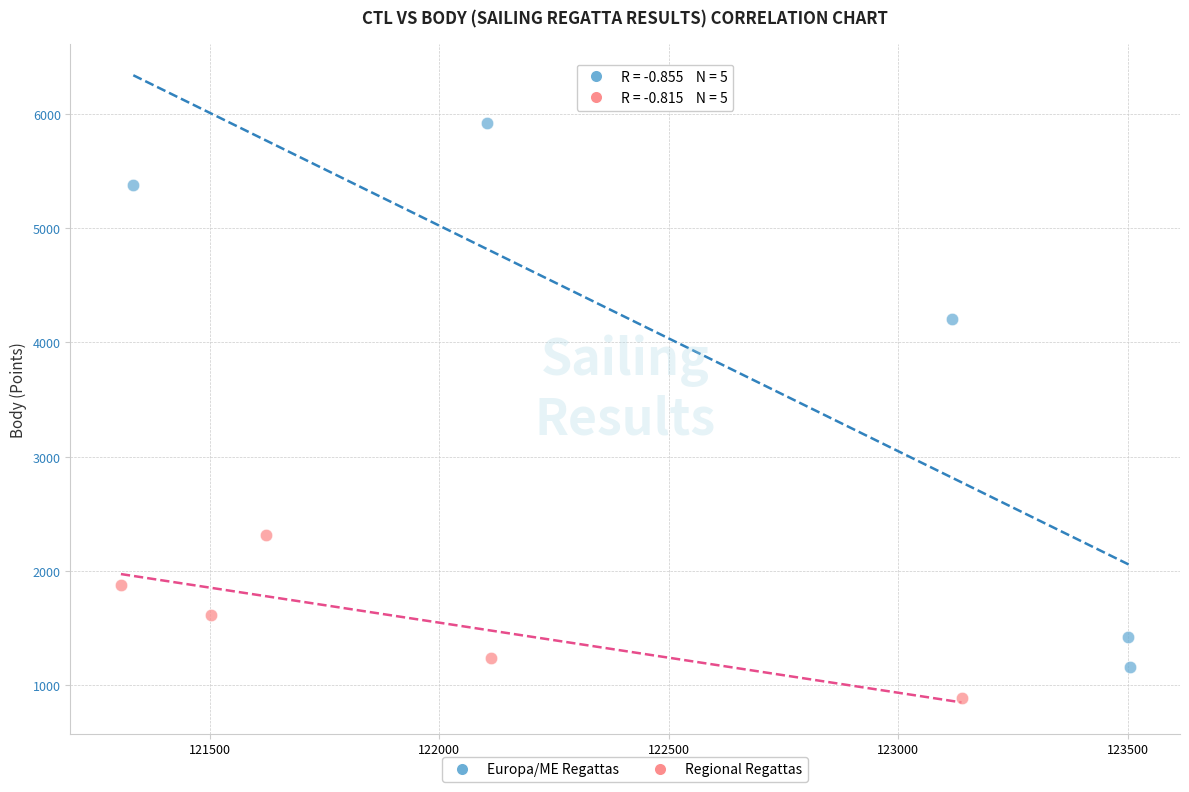

Which series has the largest Y range (max minus min)?

Europa/ME Regattas